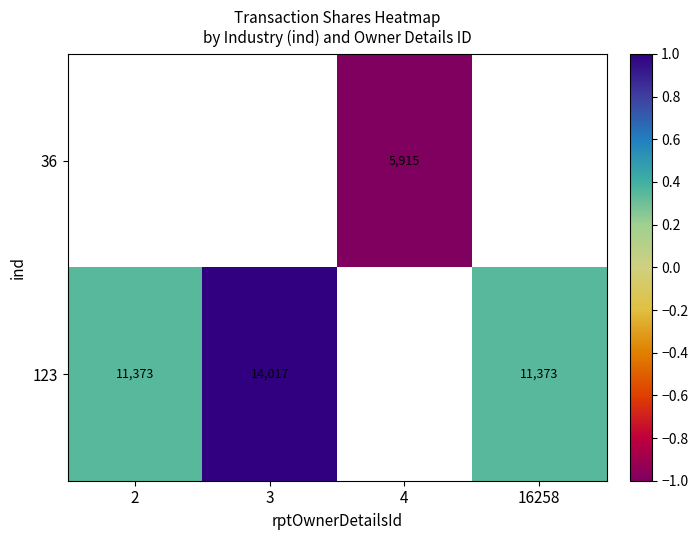

True or false: 123 has a value of 14017 at 3.

True